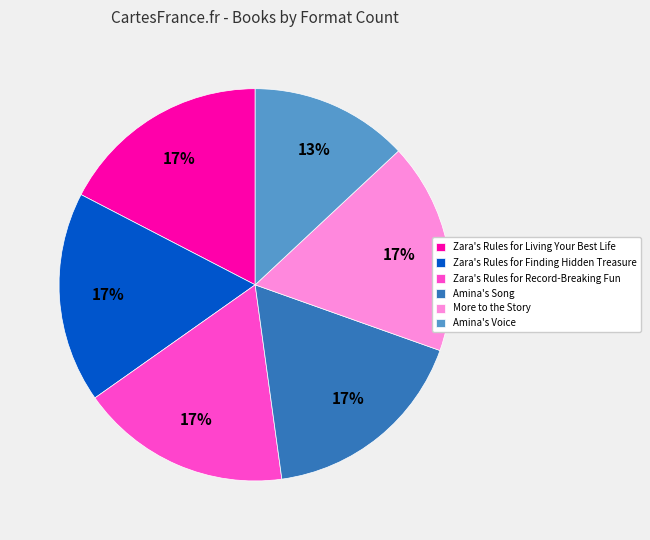

Does any single category account for the majority?

No